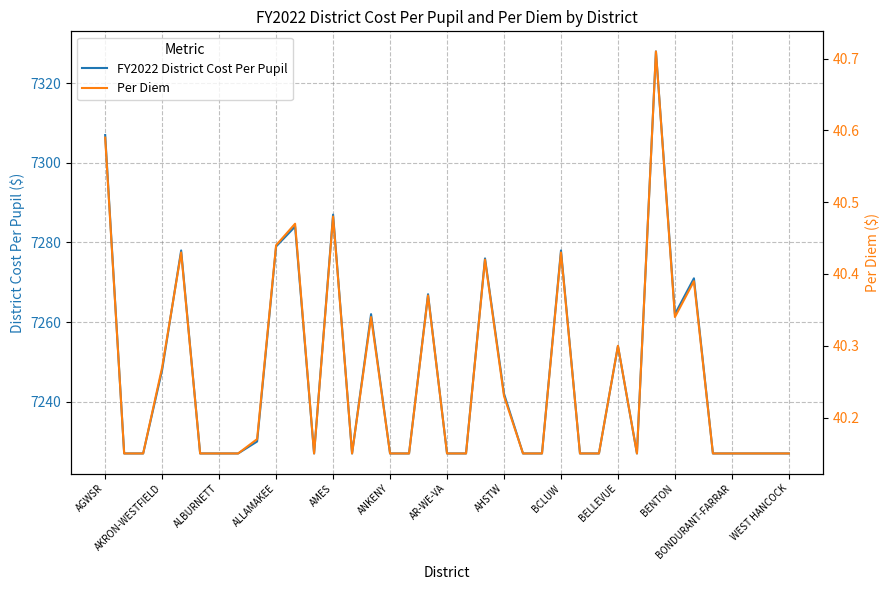

List the series in order of their peak value, highest first.

FY2022 District Cost Per Pupil, Per Diem